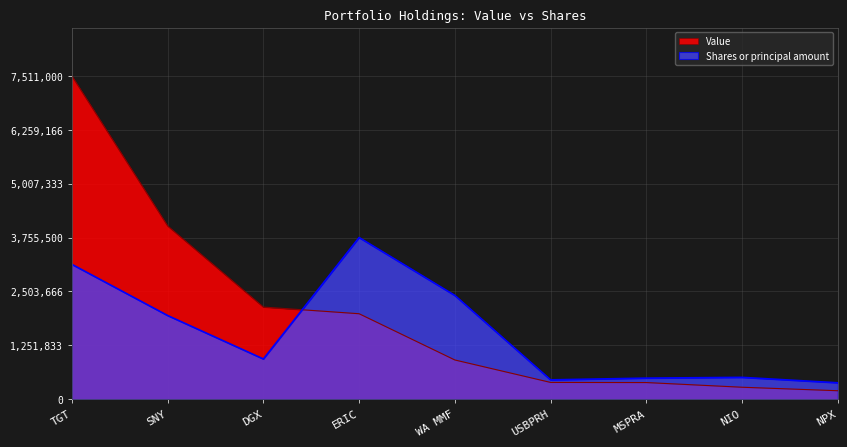

What is the sum of all Value values?

17808000.0